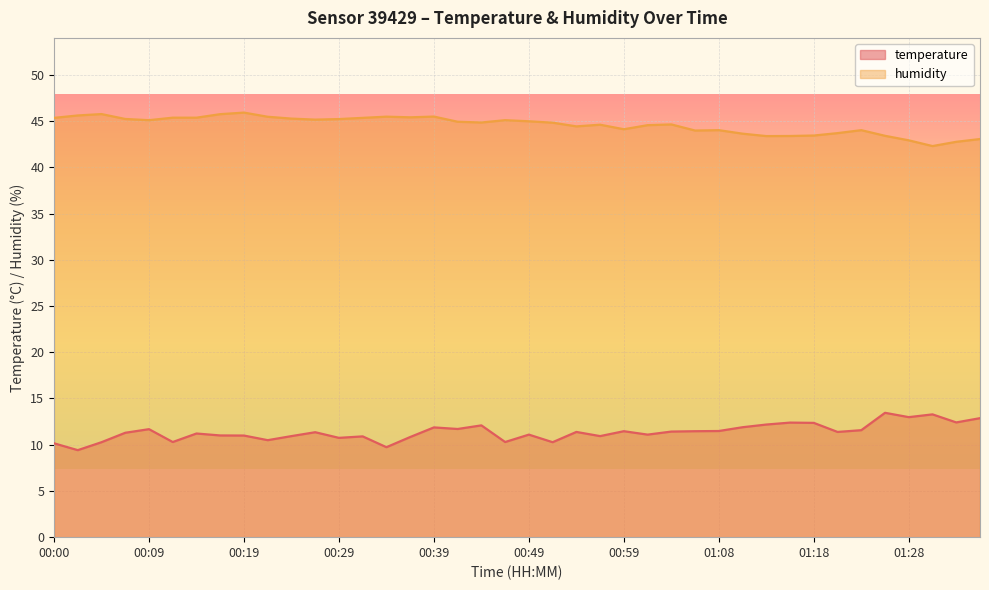

Rank the categories by temperature value from lowest to highest.

00:02, 00:34, 00:00, 00:04, 00:51, 00:12, 00:46, 00:22, 00:29, 00:36, 00:32, 00:24, 00:56, 00:19, 00:17, 00:49, 01:01, 00:14, 00:07, 00:27, 00:54, 01:21, 01:04, 00:59, 01:06, 01:08, 01:23, 00:09, 00:41, 00:39, 01:11, 00:44, 01:13, 01:18, 01:16, 01:33, 01:36, 01:28, 01:31, 01:26